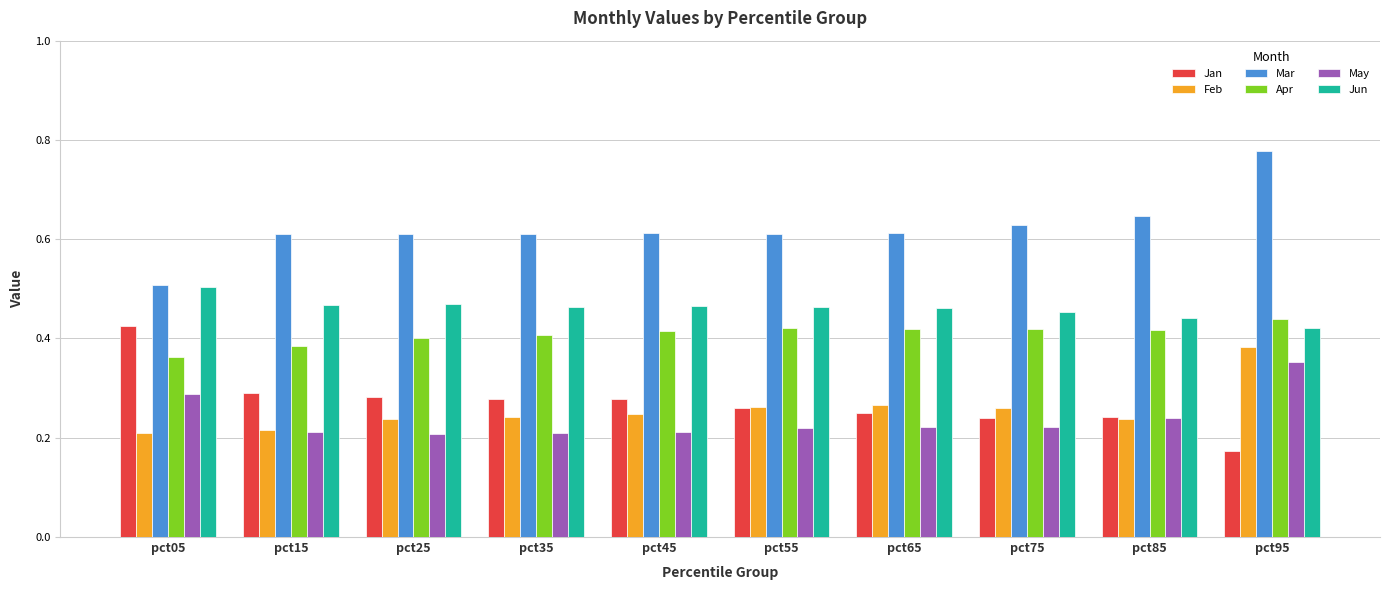

Is it true that Jun equals 0.3 at pct75?

False